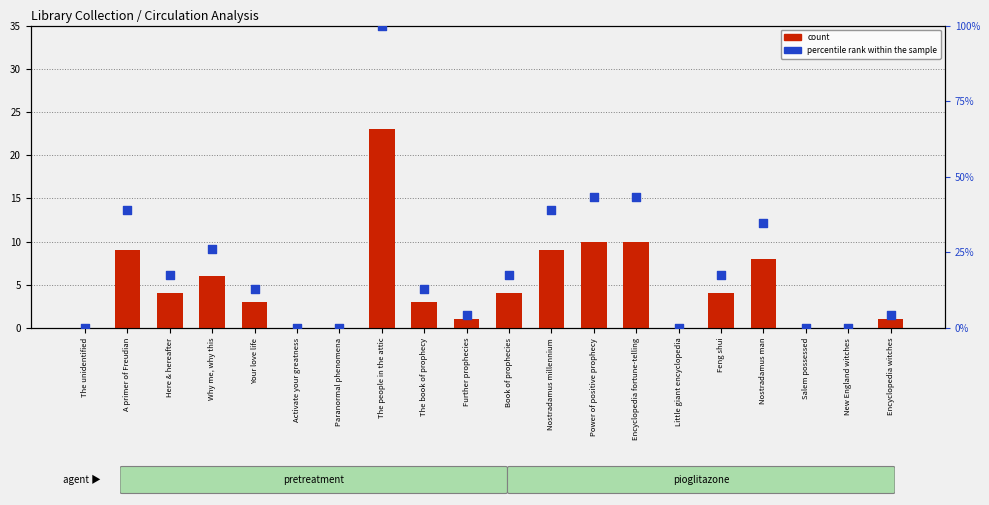

Which series reaches the minimum Y coordinate?

count